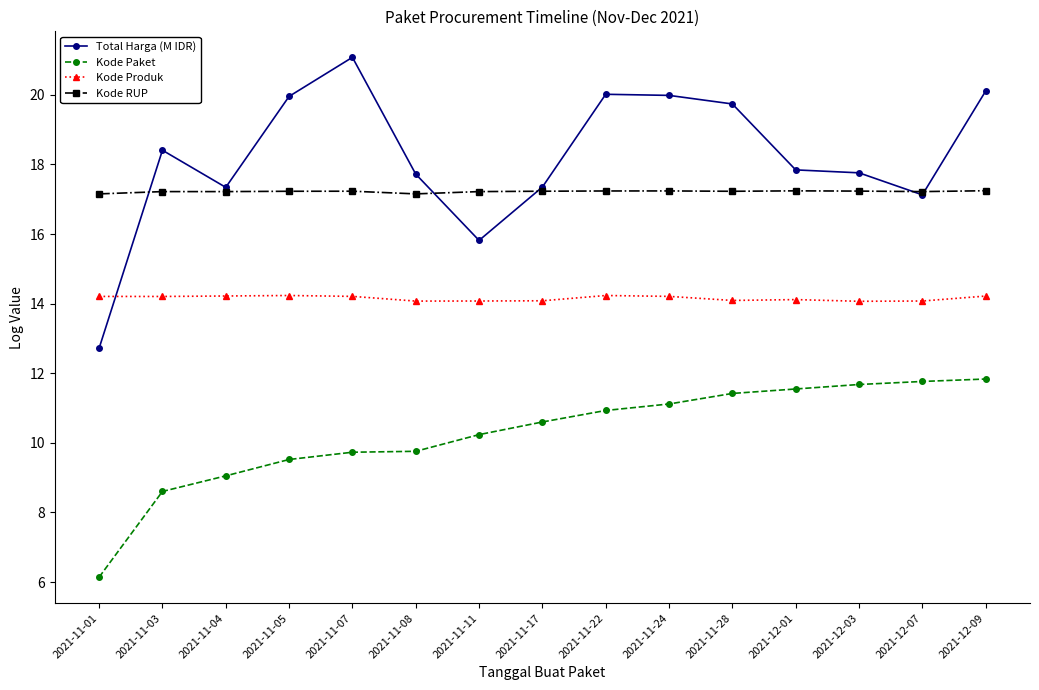

True or false: Kode Produk and Kode Paket cross at least once.

False